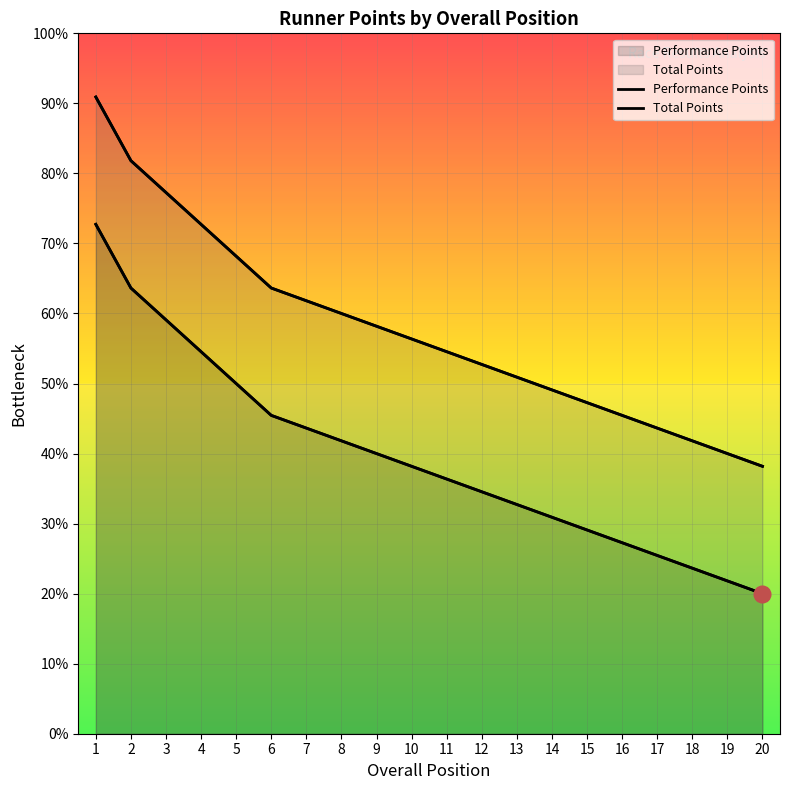

What is the highest value of the Total Points series?

500